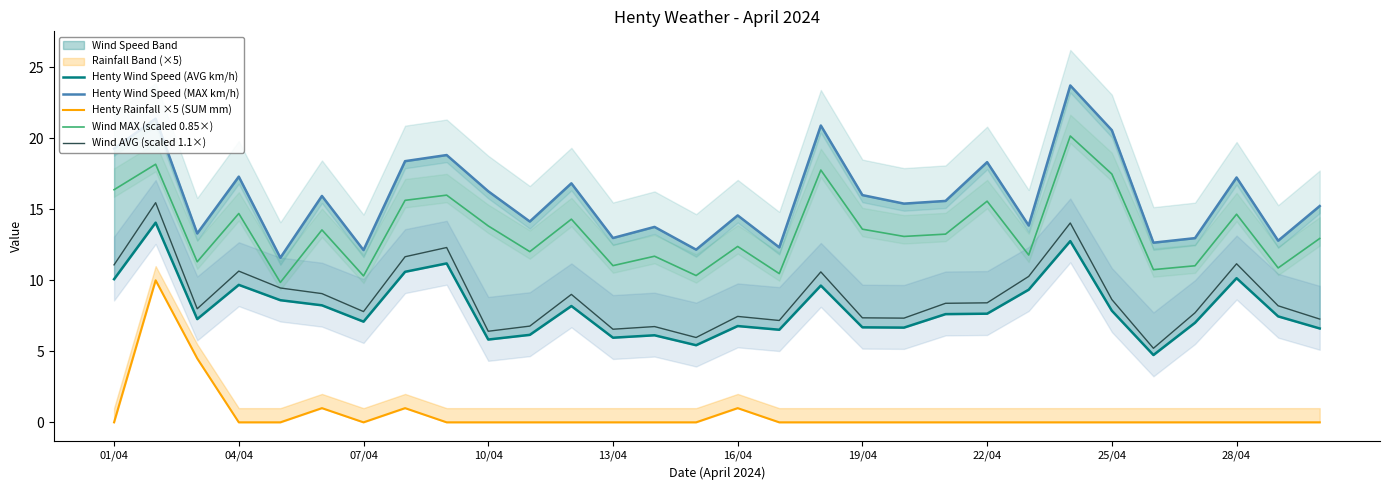

Which series has the widest spread of values?

Henty Wind Speed (MAX km/h)